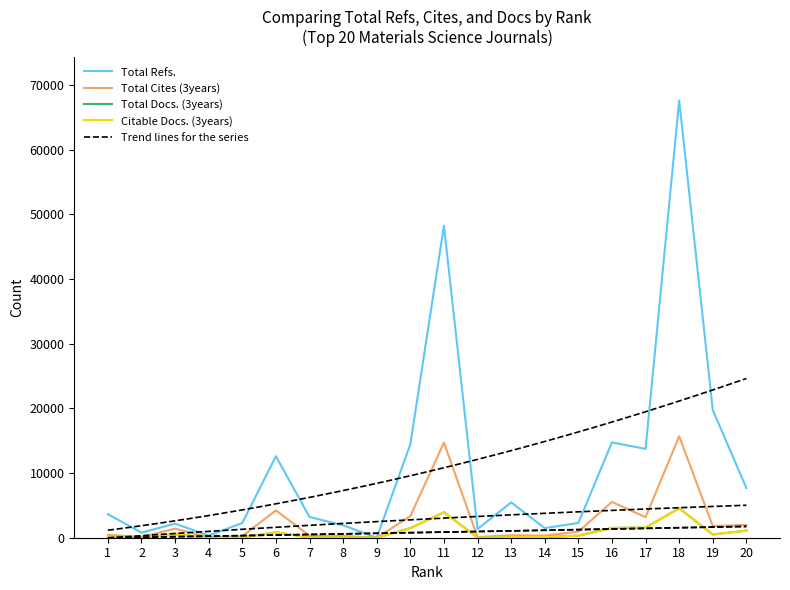

True or false: Citable Docs. (3years) and Total Refs. cross at least once.

False